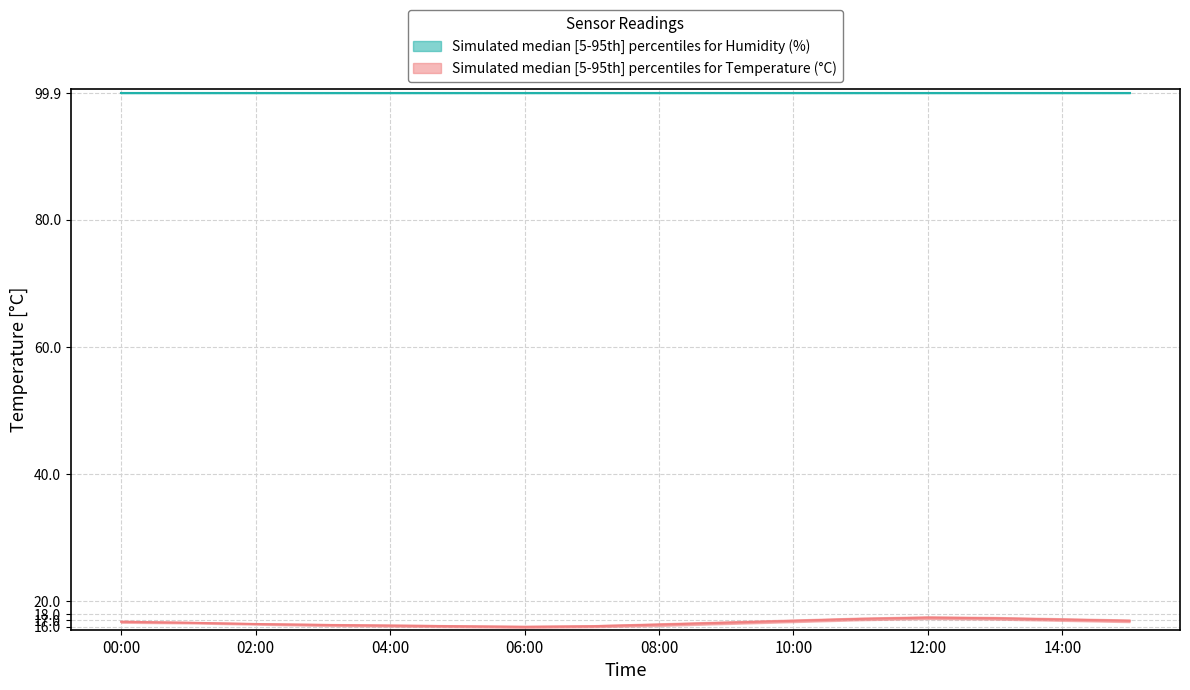

At which label is humidity_median closest to 99?

00:00